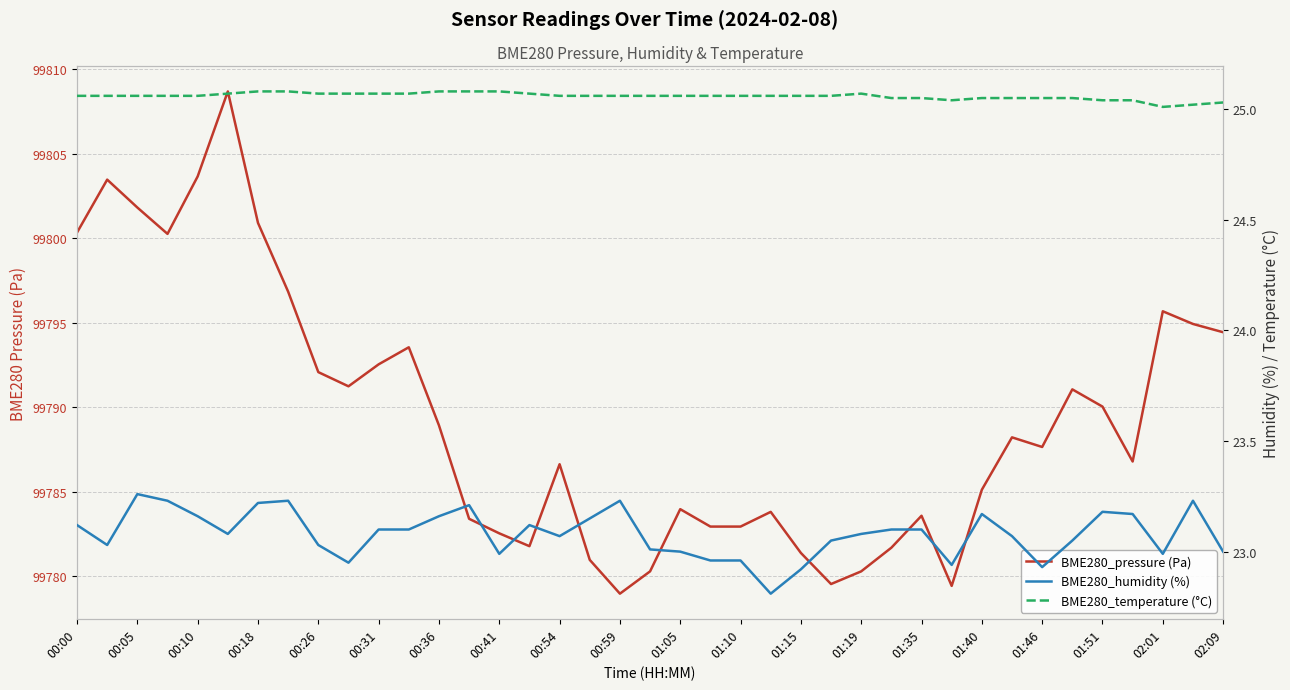

Rank the series by their maximum value, from lowest to highest.

BME280_humidity (%), BME280_temperature (°C), BME280_pressure (Pa)